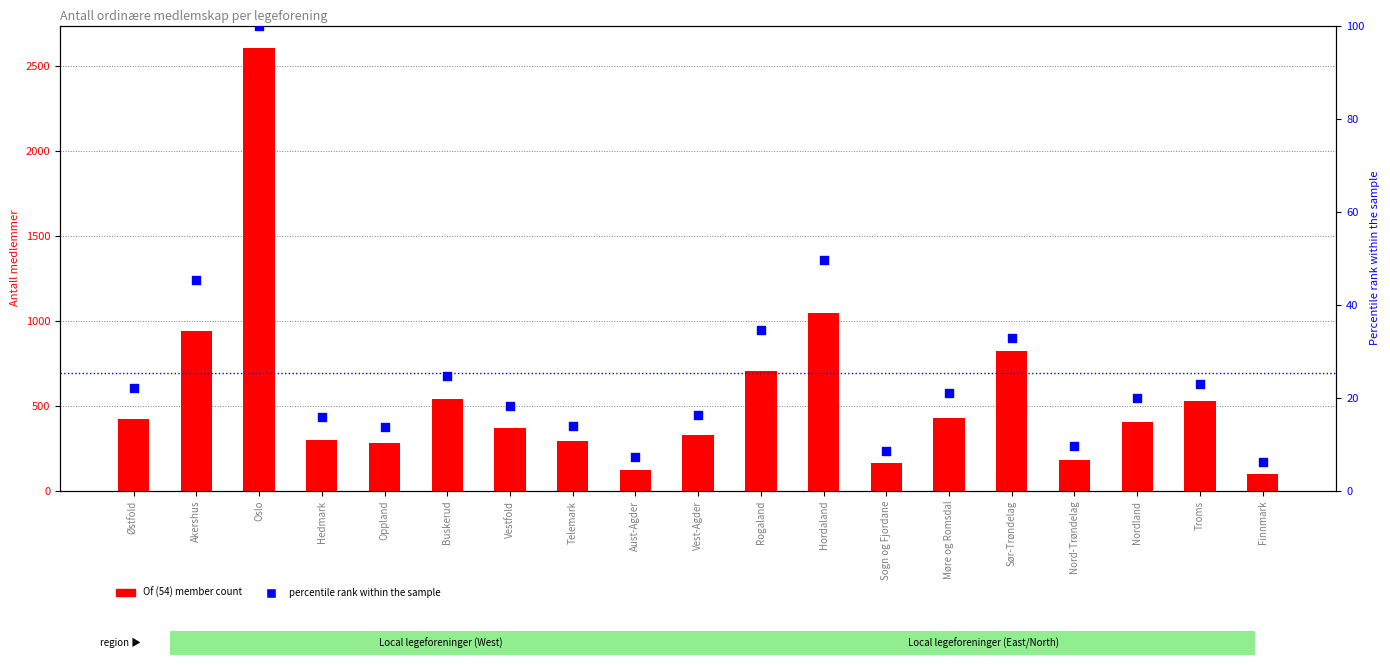

Which series has the largest Y range (max minus min)?

Of (54) member count